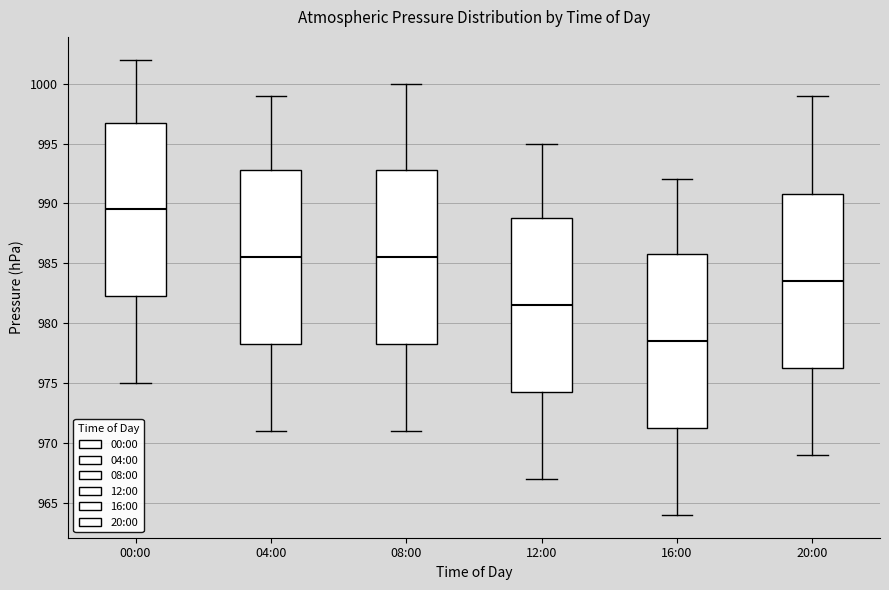

Reading left to right, read every box against the y-axis: the position of its median line, the range the box covers, and the ends of its whiskers. The values are not printed on the chart, so give them approximately, as read against the axis.

00:00: median 989.5, box 982.5 to 997.0, whiskers 975.0 to 1002.0
04:00: median 985.5, box 978.5 to 993.0, whiskers 971.0 to 999.0
08:00: median 985.5, box 978.5 to 993.0, whiskers 971.0 to 1000.0
12:00: median 981.5, box 974.5 to 989.0, whiskers 967.0 to 995.0
16:00: median 978.5, box 971.5 to 986.0, whiskers 964.0 to 992.0
20:00: median 983.5, box 976.5 to 991.0, whiskers 969.0 to 999.0